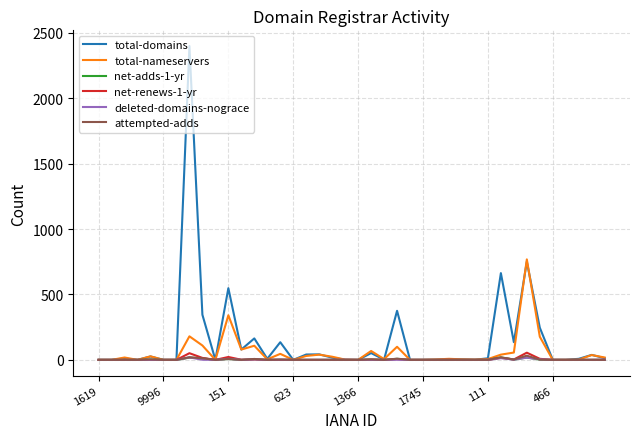

Does the chart display data point markers on the line(s)?

No